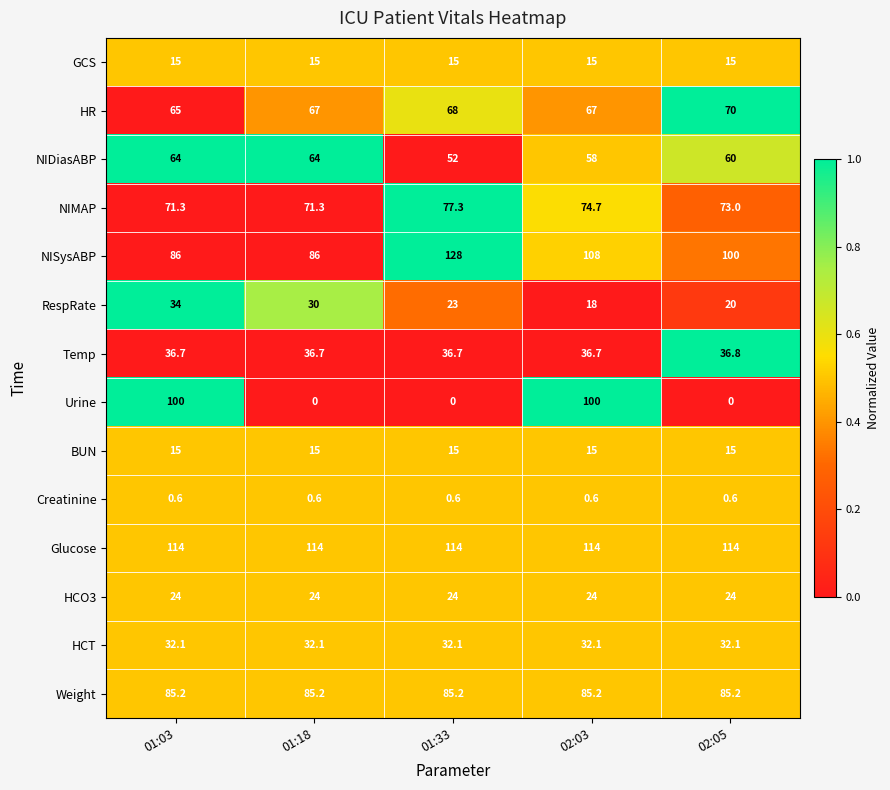

At which label is RespRate closest to 26?

01:33